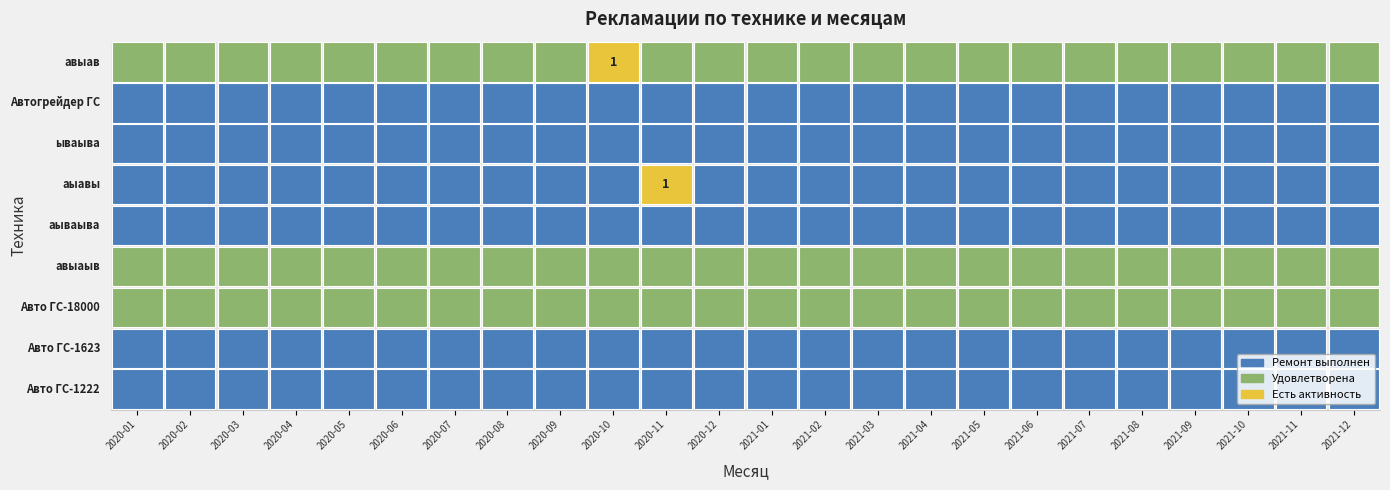

Which series changed the most between 2020-08 and 2021-05?

Авто ГС-1222